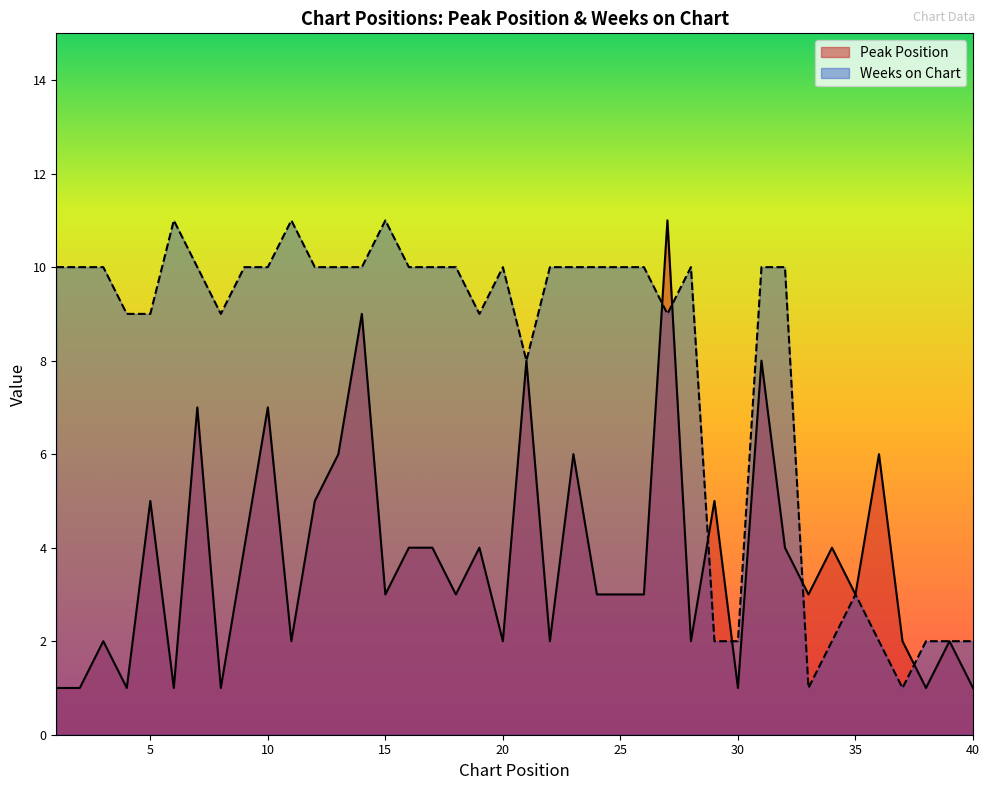

What is the value of the Weeks on Chart point at the 7th from the left?

10